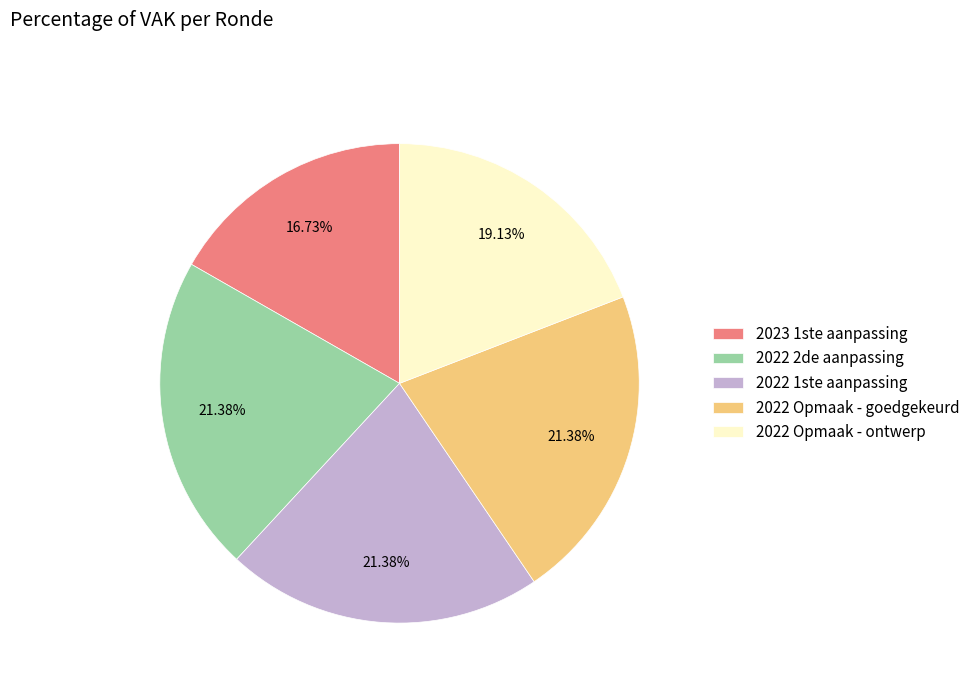

How many segments does this pie chart have?

5